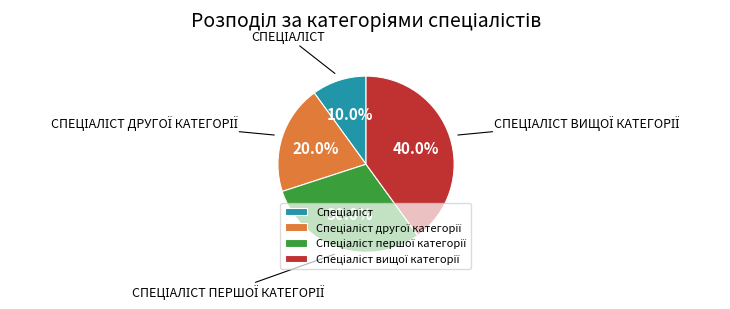

Does any single category account for the majority?

No